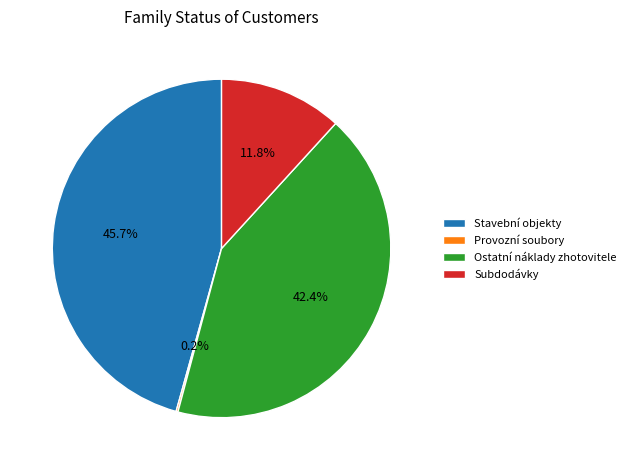

To the nearest percent, what is the difference between the largest and smallest slice percentages?

45%